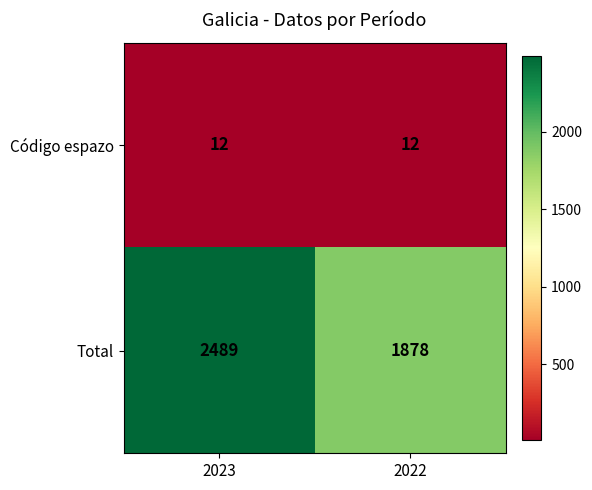

Reading left to right, list all the values displayed in this chart.

Código espazo: 12	12
Total: 2489	1878